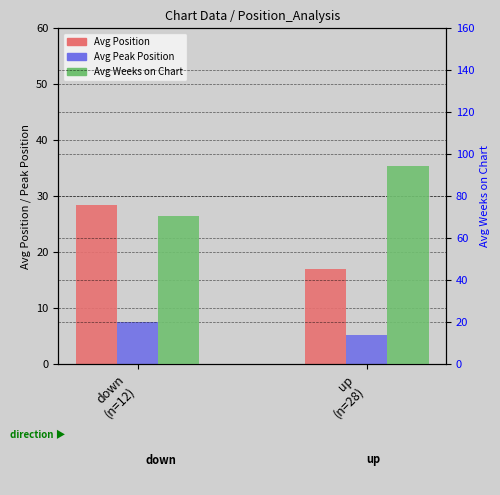

What is the value of the Avg Peak Position bar at the 2nd from the left?

5.2